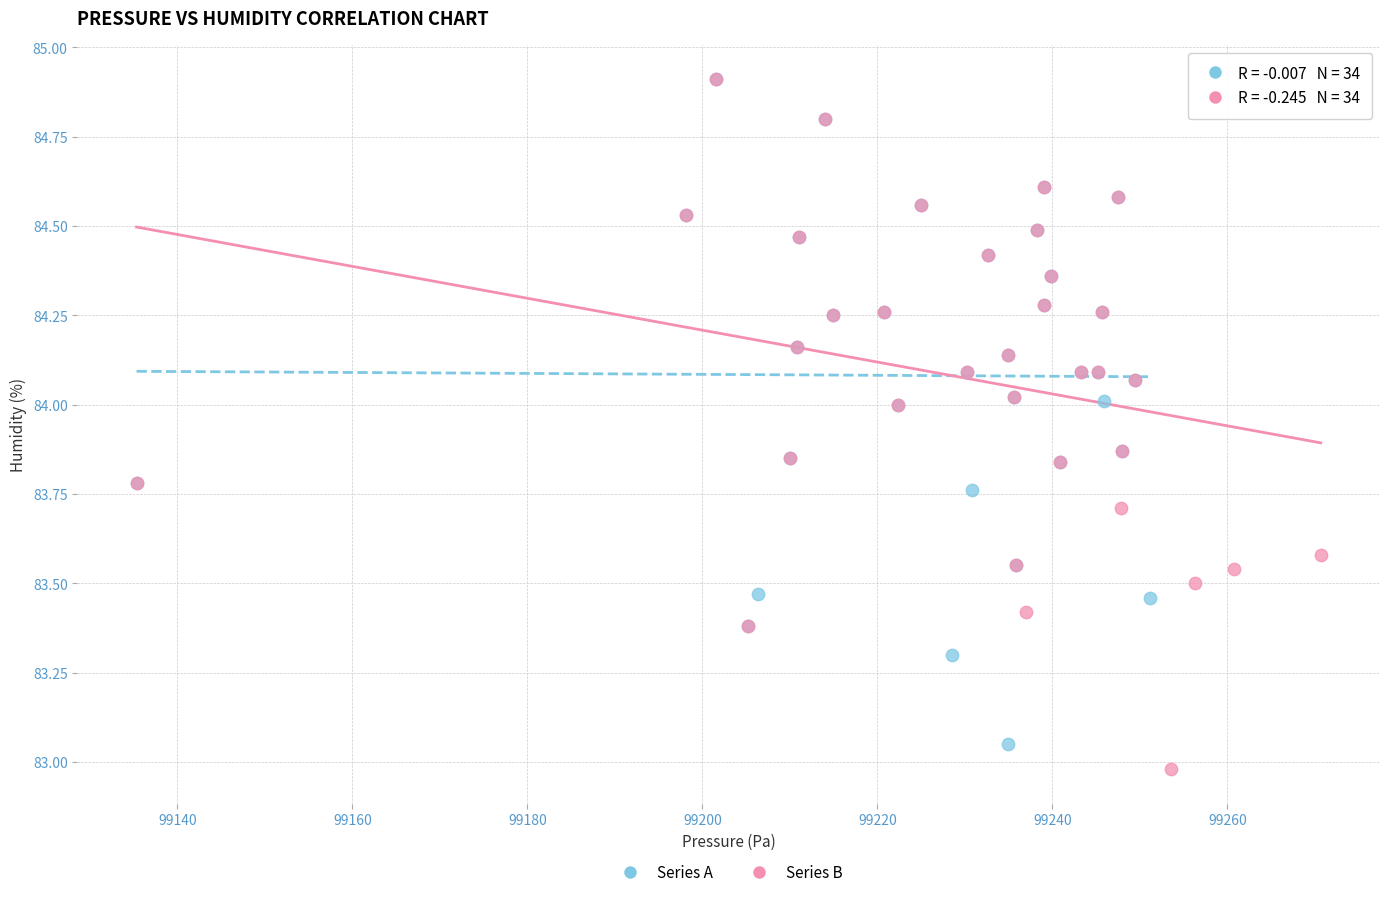

What are all the series names shown in the legend?

Series A, Series B